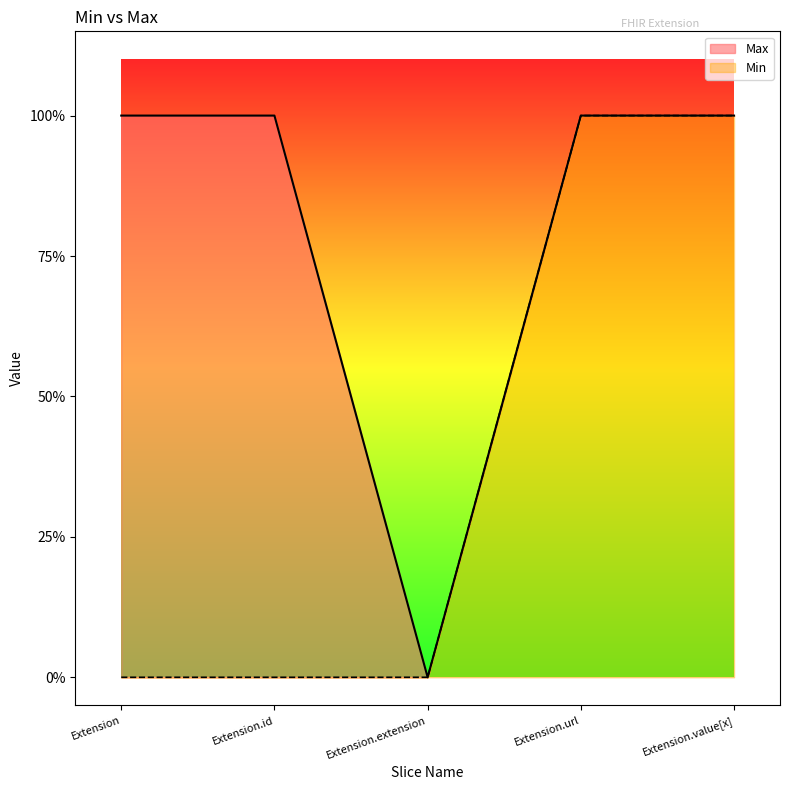

What are all the series names shown in the legend?

Max, Min